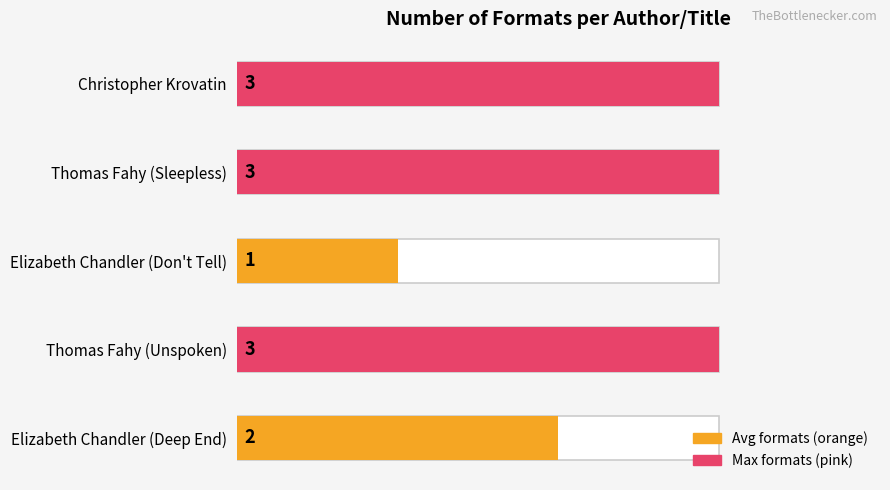

What is the difference between the values at Elizabeth Chandler (Deep End) and Elizabeth Chandler (Don't Tell)?

1